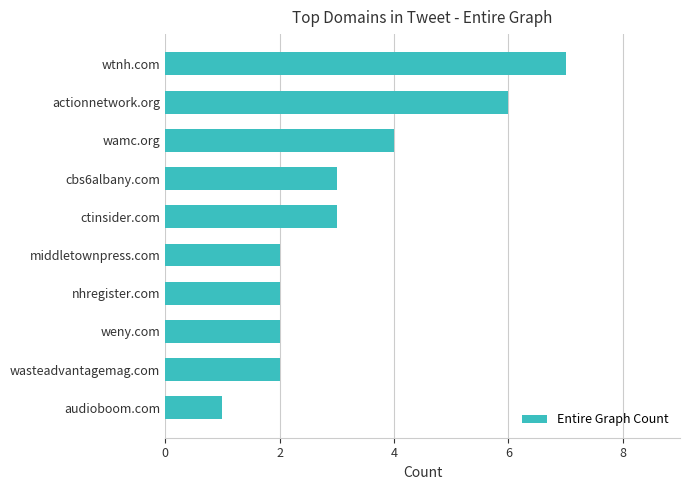

Which label corresponds to the largest value in the chart?

wtnh.com